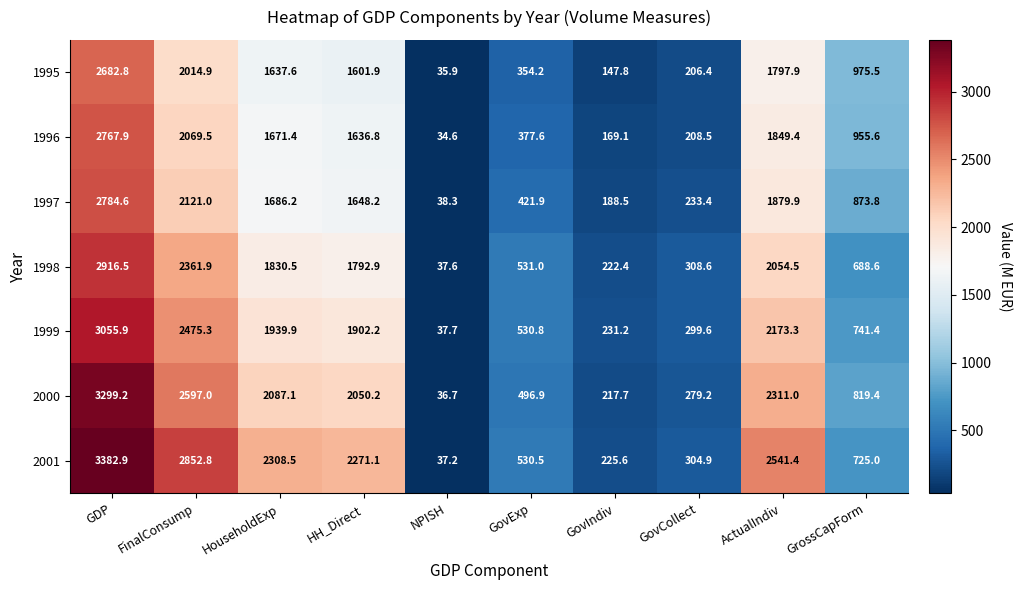

Is it true that 1997 equals 847.1 at ActualIndiv?

False